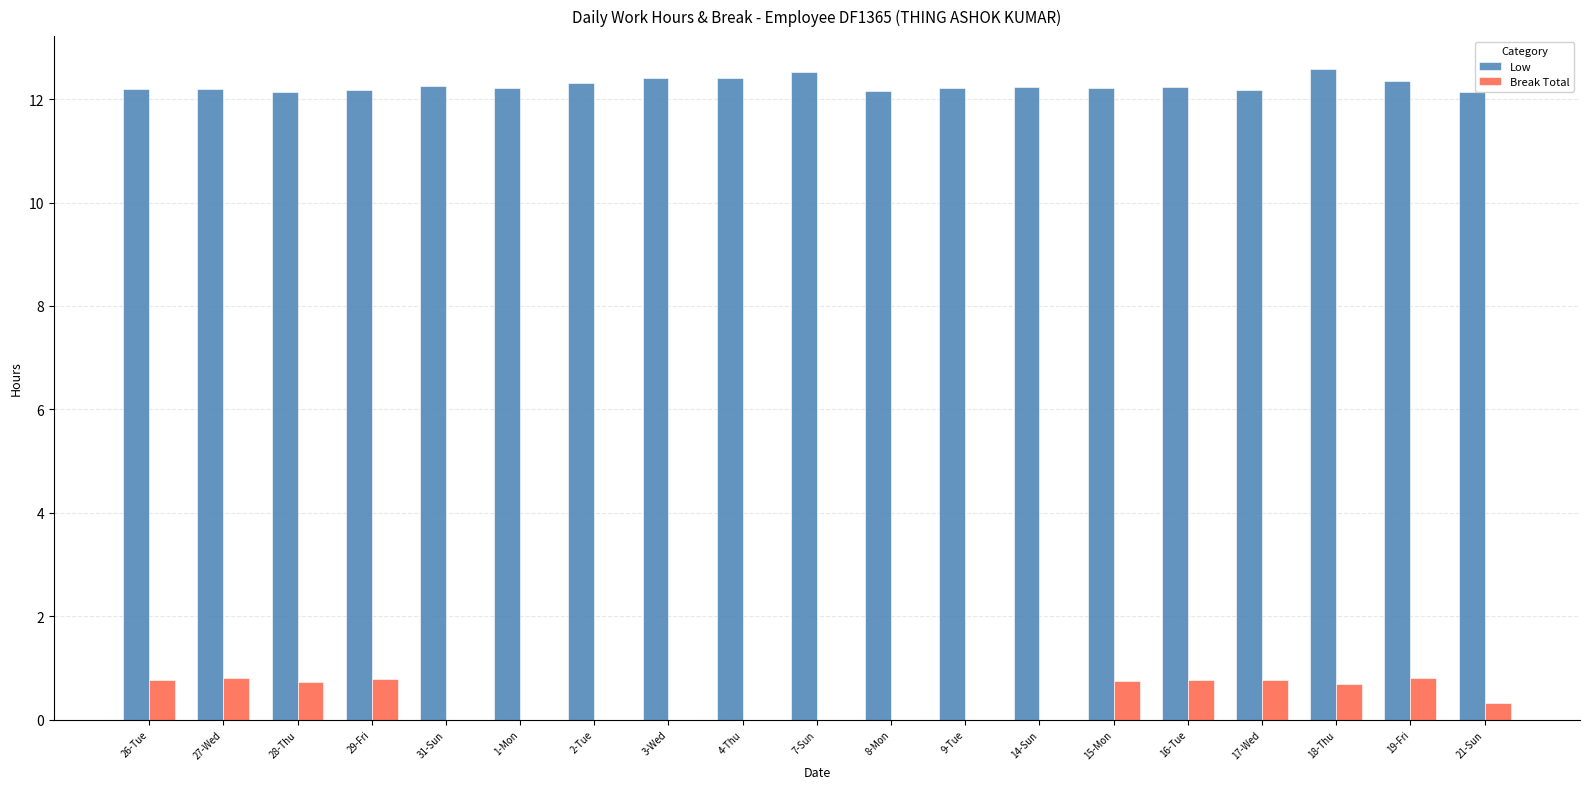

The Break Total series shows 0.7 at 15-Mon. True or false?

True